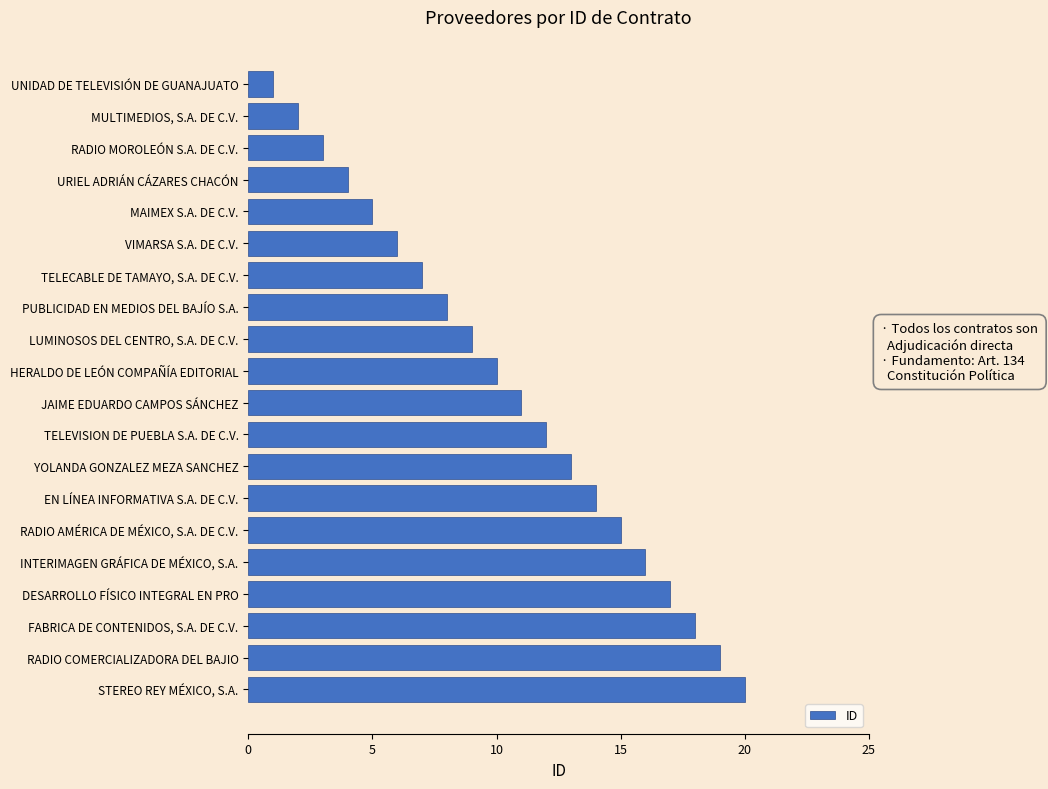

Does the chart contain stacked bars?

No